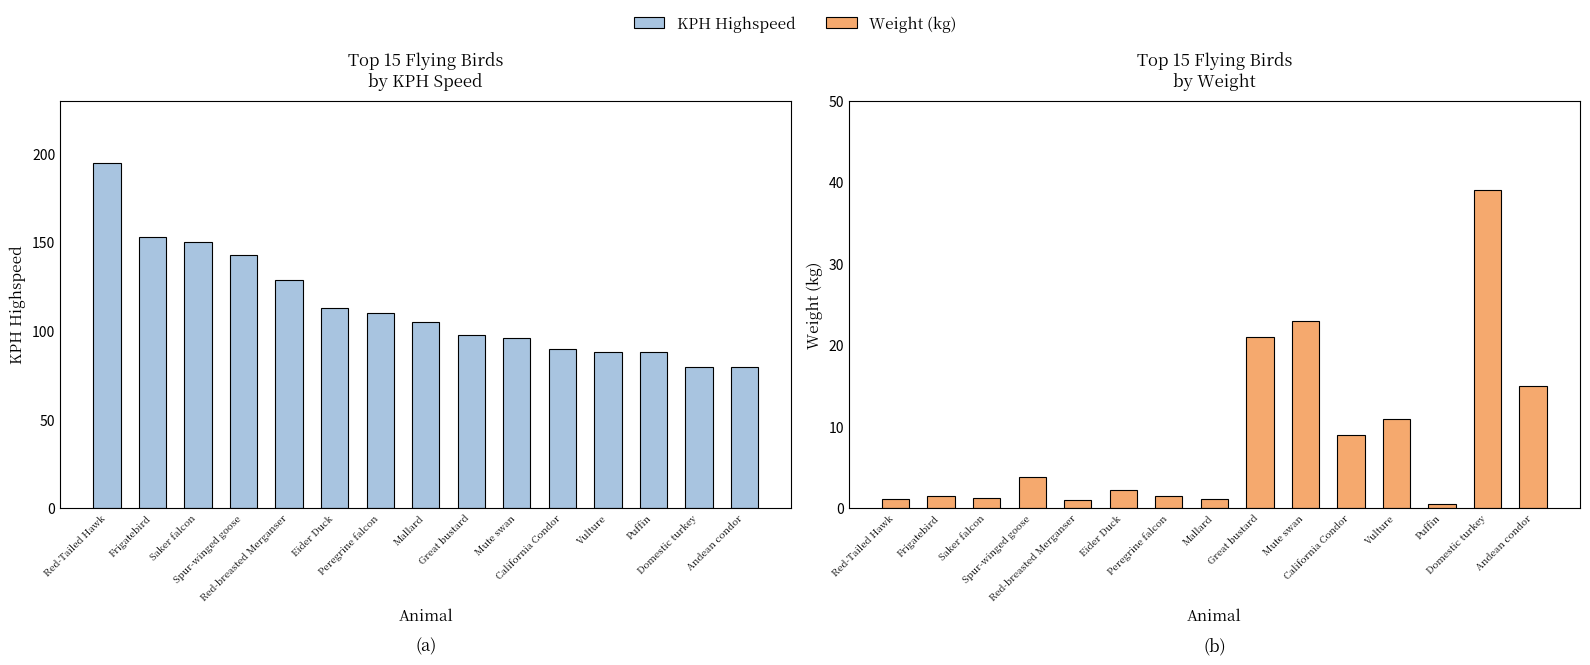

True or false: Weight (kg) has a value of 0.5 at Mallard.

False